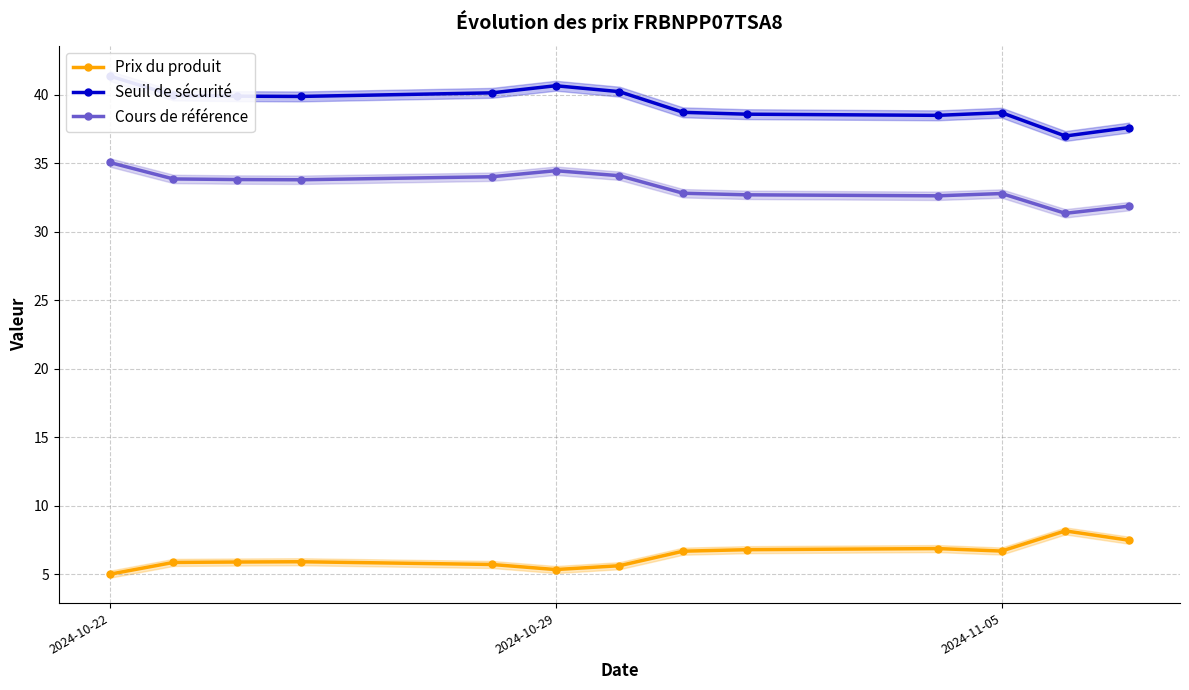

True or false: Seuil de sécurité and Cours de référence cross at least once.

False